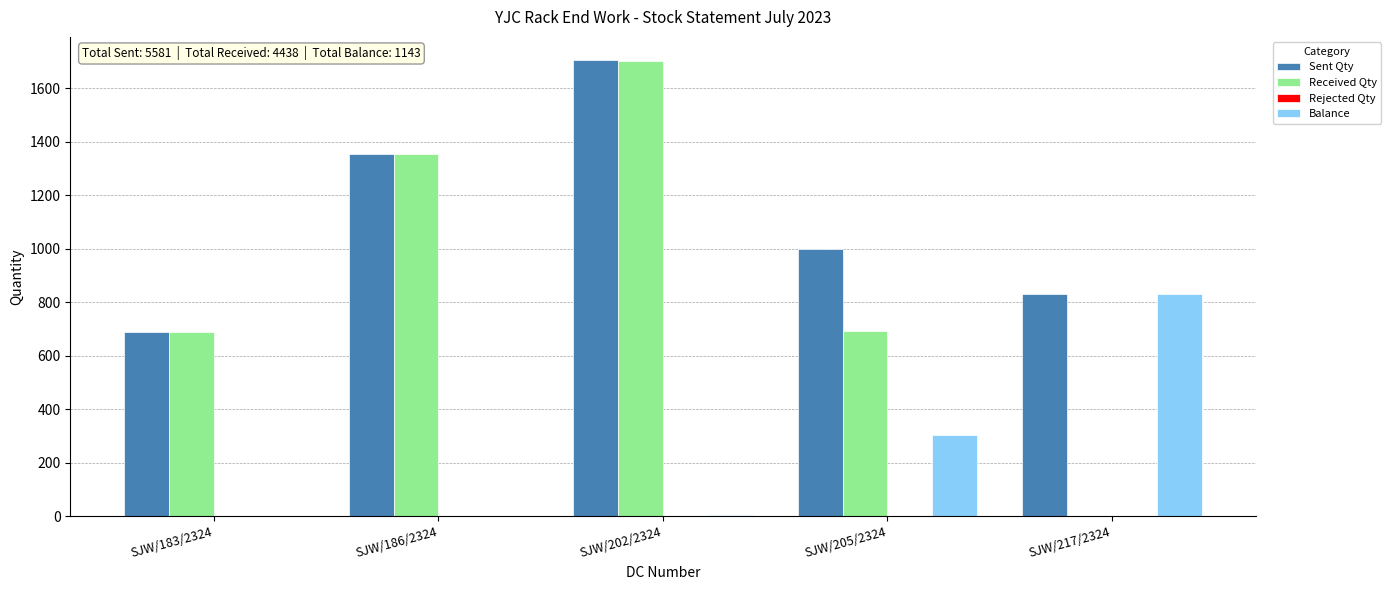

Between SJW/186/2324 and SJW/205/2324, which series saw the biggest shift?

Received Qty